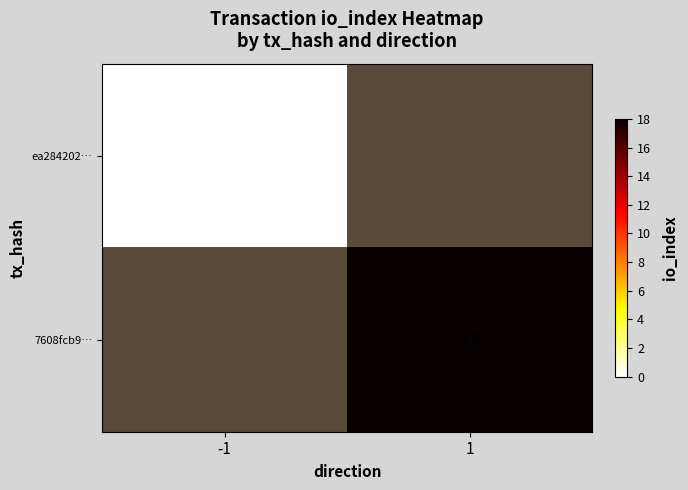

Is it true that 7608fcb9… equals 26 at 1?

False